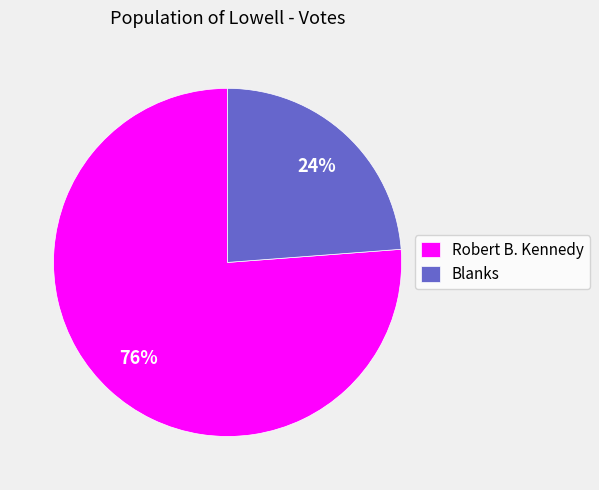

Combined, do Robert B. Kennedy and Blanks account for over 50%?

Yes